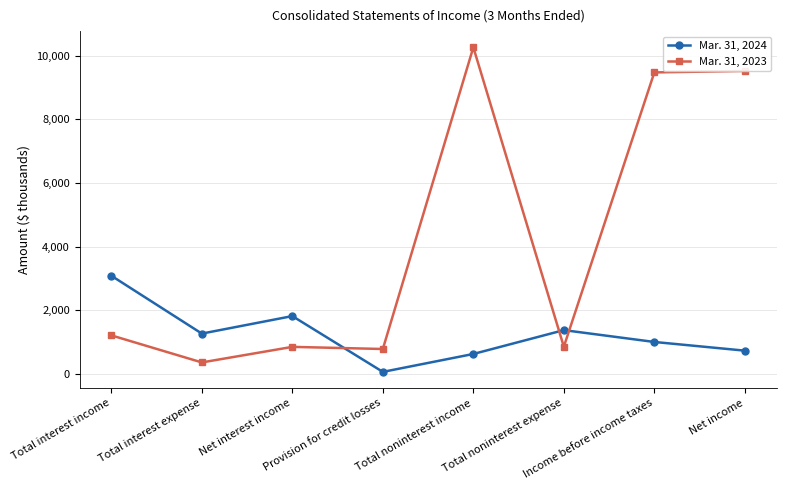

What is the difference between the maximum and minimum values in the Mar. 31, 2024 series?

3020